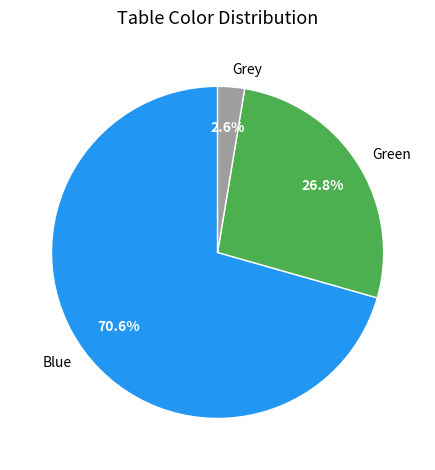

Is it true that Blue is 71% of the pie?

True